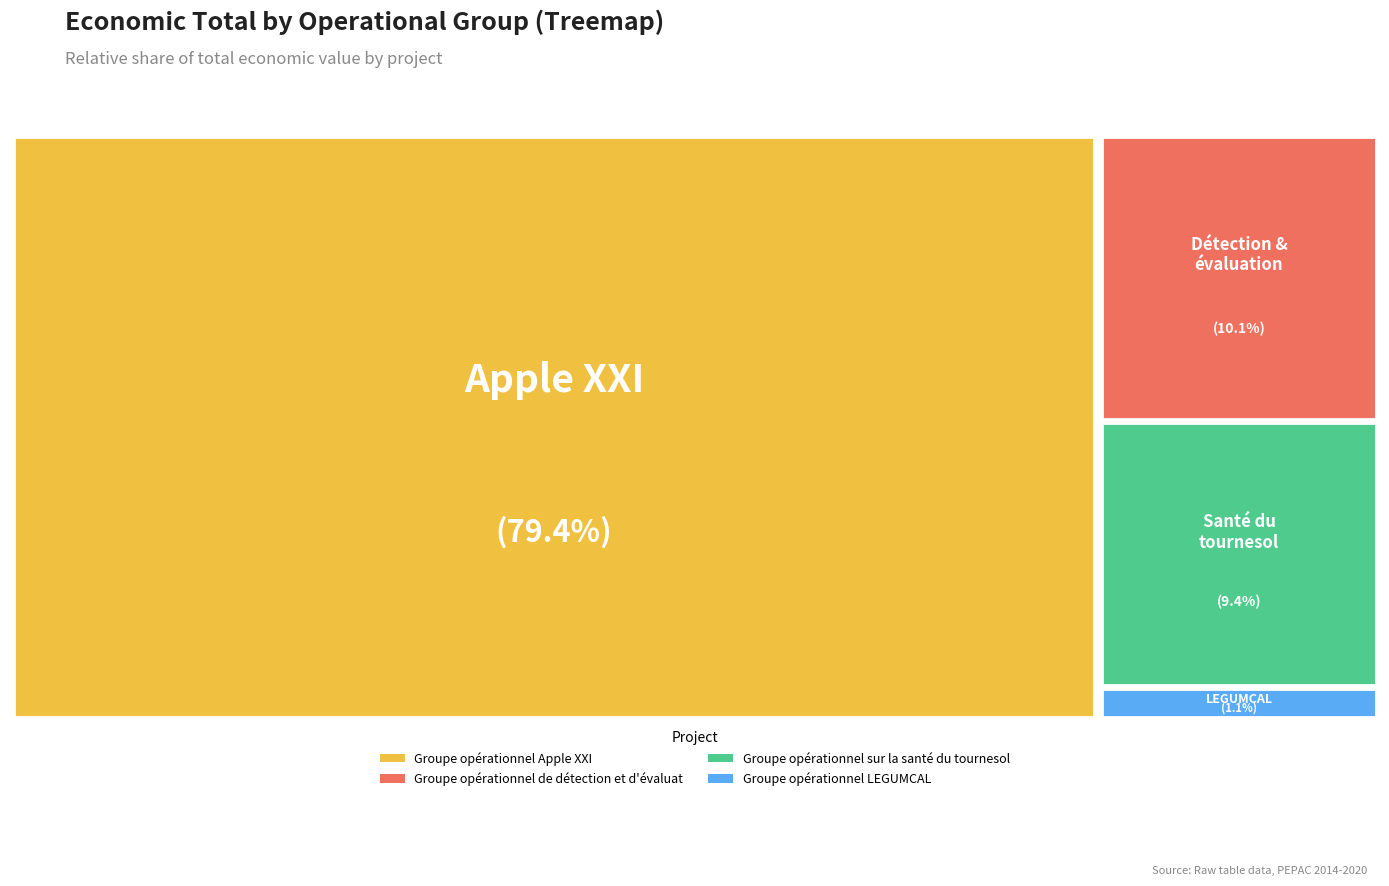

Is Groupe opérationnel de détection et d'évaluation the majority of the pie?

No